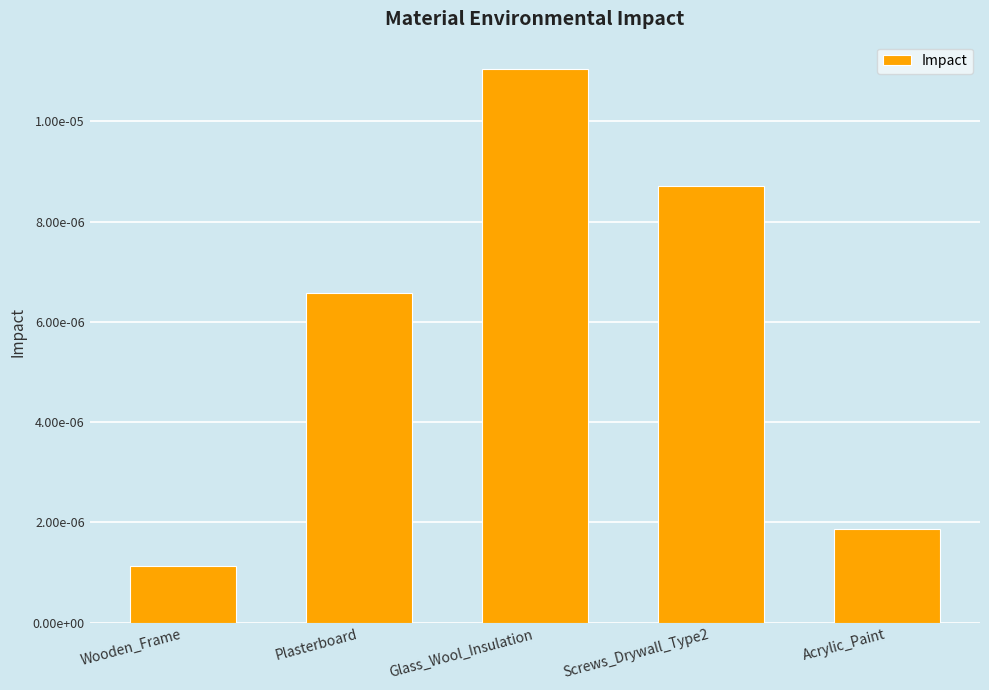

The value at Plasterboard is 0.0. True or false?

False